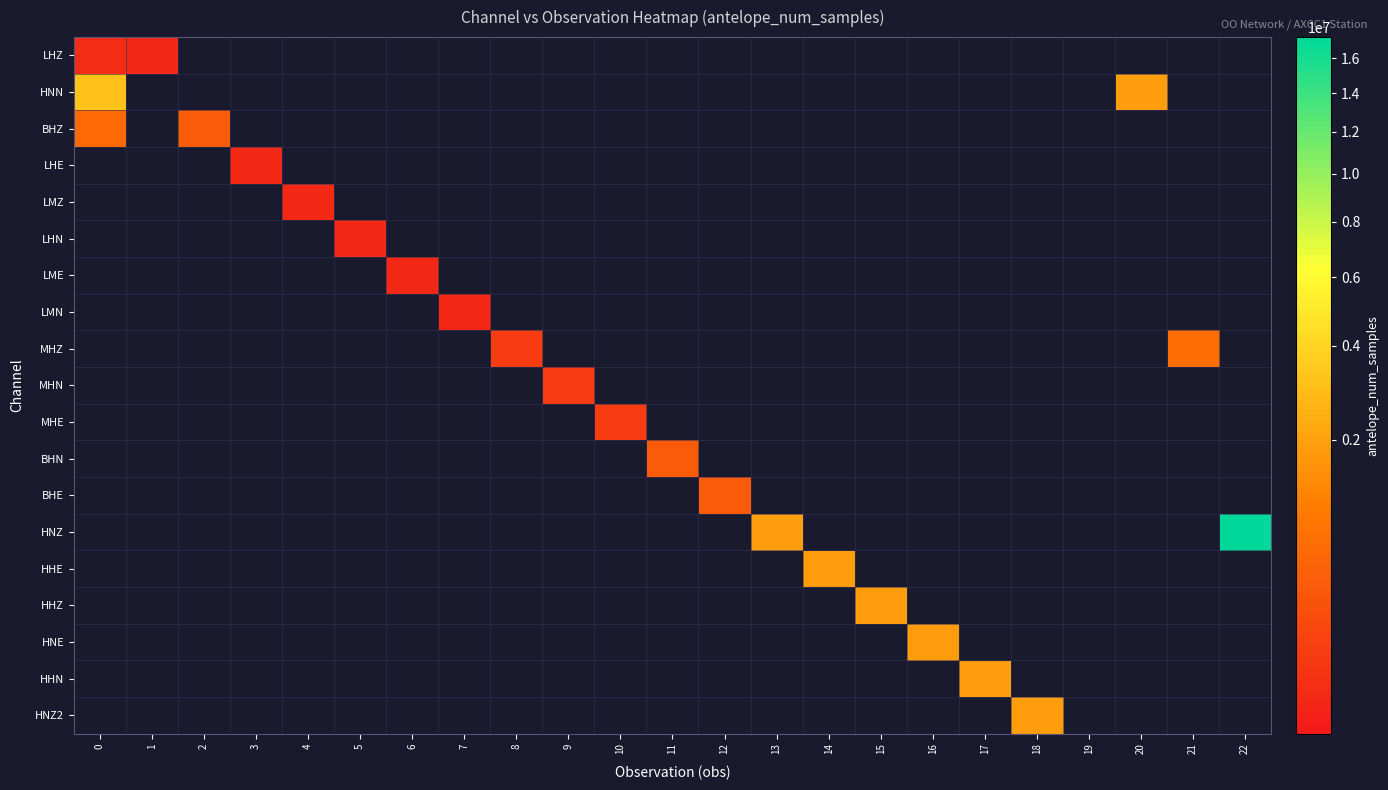

What is the maximum value shown in the chart?

17280000